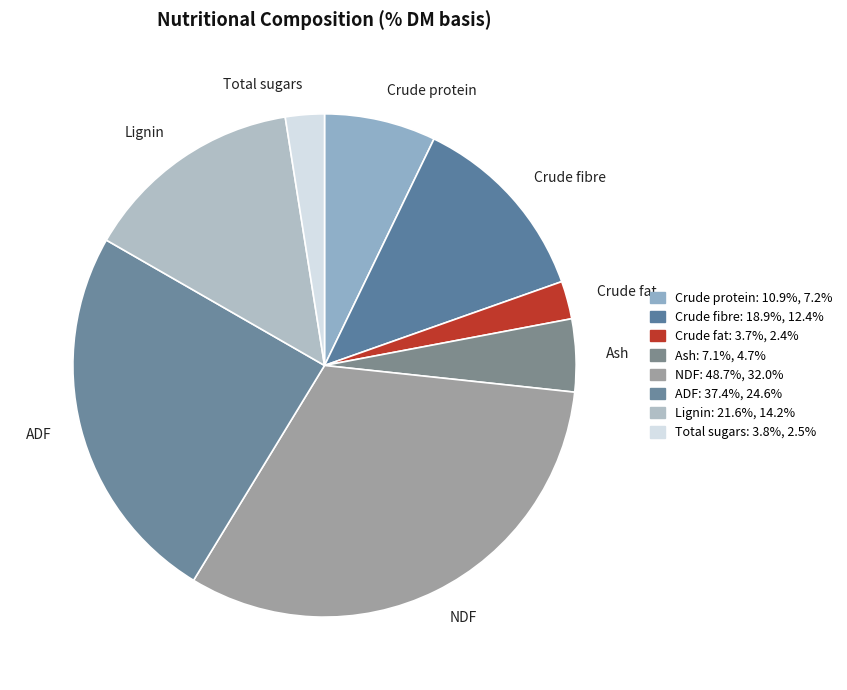

What is the largest slice in the pie chart?

NDF